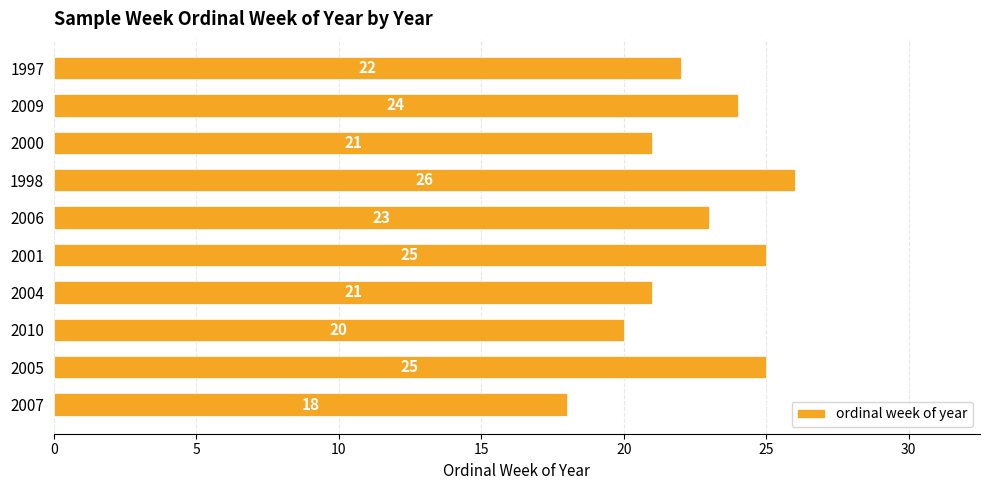

What is the difference between the second highest and second lowest values?

5